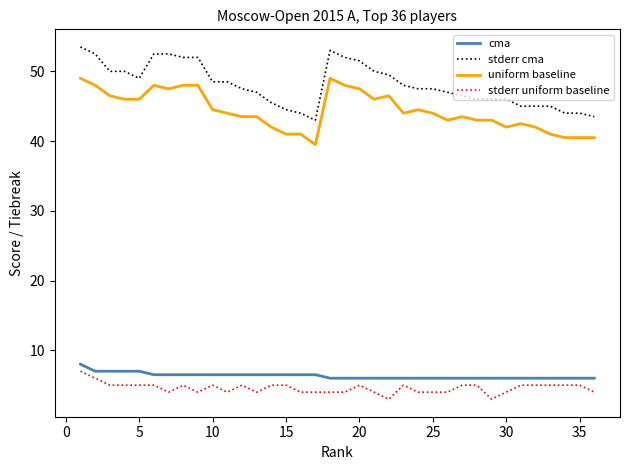

Which series has the widest spread of values?

stderr cma